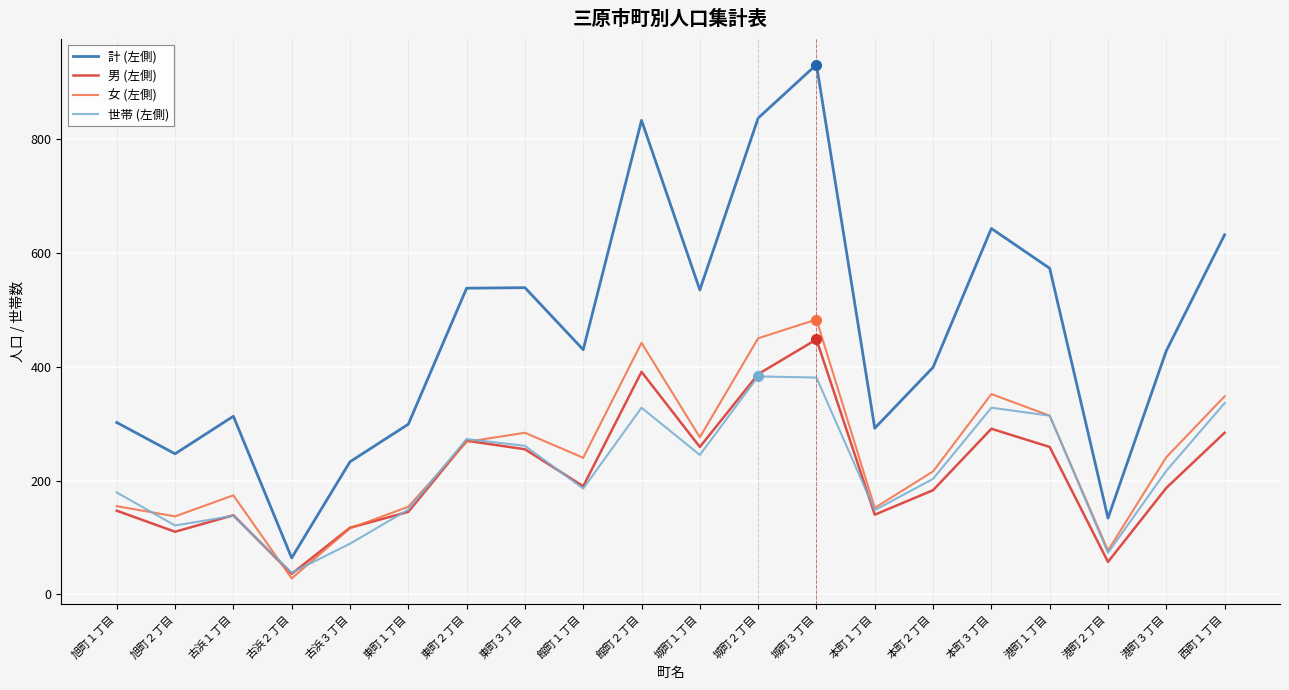

True or false: 女 (左側) and 計 (左側) cross at least once.

False